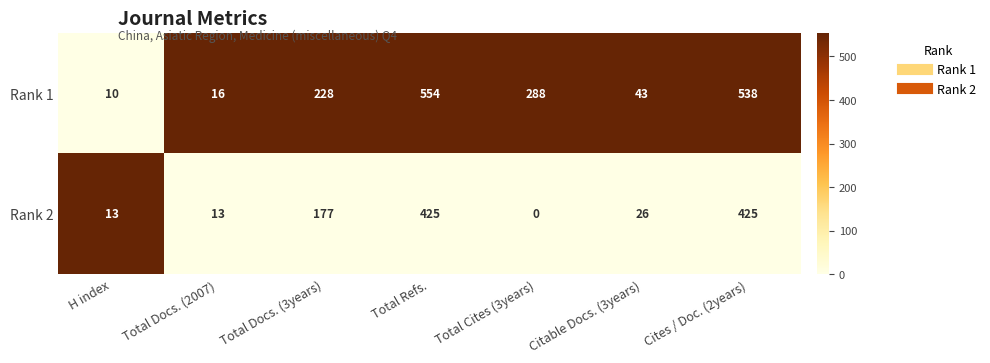

How many categories are shown in the chart?

7